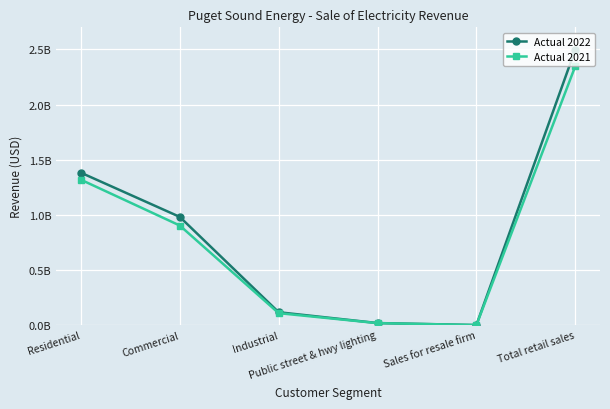

List the labels in order of Actual 2021 value, smallest first.

Sales for resale firm, Public street & hwy lighting, Industrial, Commercial, Residential, Total retail sales